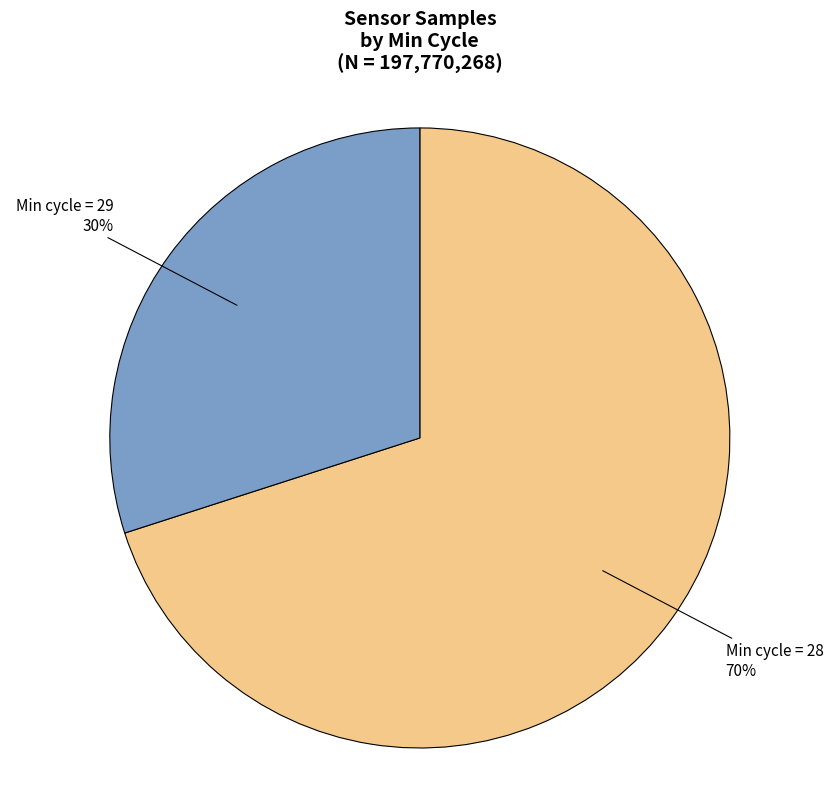

Is there any slice that represents more than half of the pie?

Yes